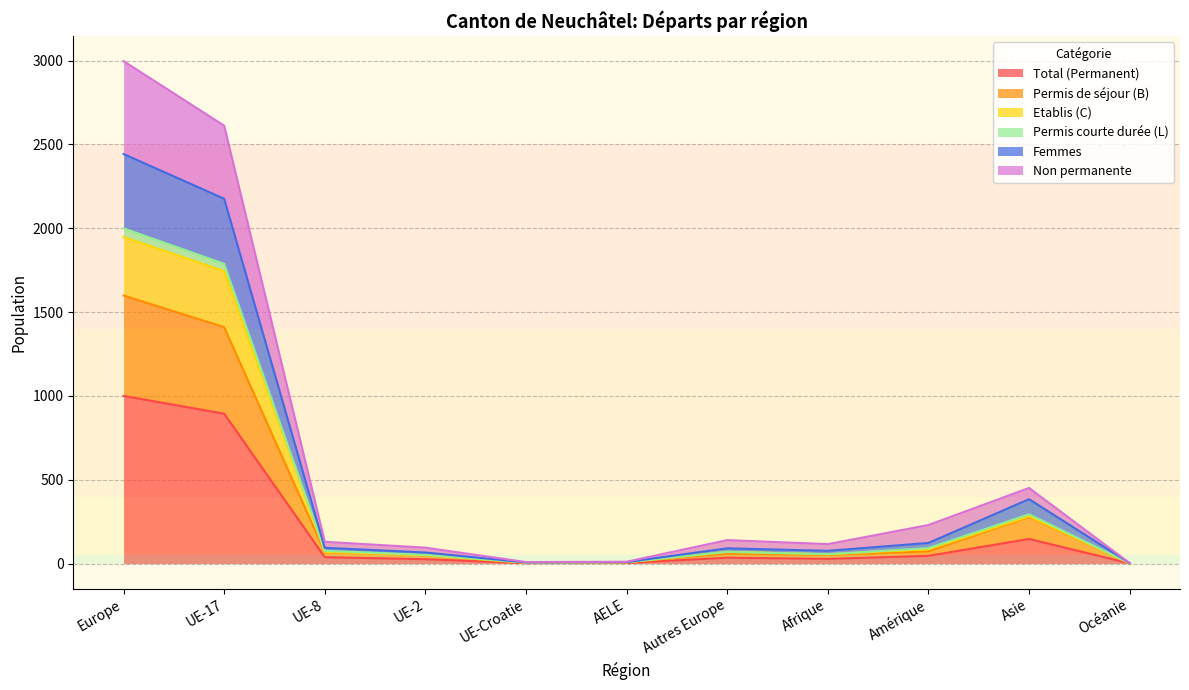

Which has a higher value, Europe or AELE?

Europe